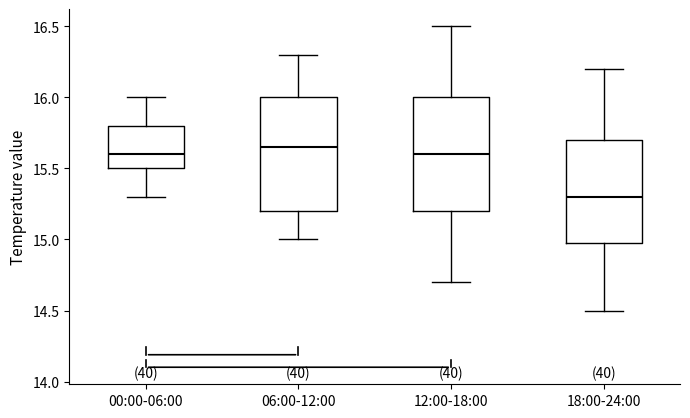

Reading left to right, read every box against the y-axis: the position of its median line, the range the box covers, and the ends of its whiskers. The values are not printed on the chart, so give them approximately, as read against the axis.

00:00-06:00: median 15.60, box 15.50 to 15.80, whiskers 15.30 to 16.00
06:00-12:00: median 15.65, box 15.20 to 16.00, whiskers 15.00 to 16.30
12:00-18:00: median 15.60, box 15.20 to 16.00, whiskers 14.70 to 16.50
18:00-24:00: median 15.30, box 15.00 to 15.70, whiskers 14.50 to 16.20